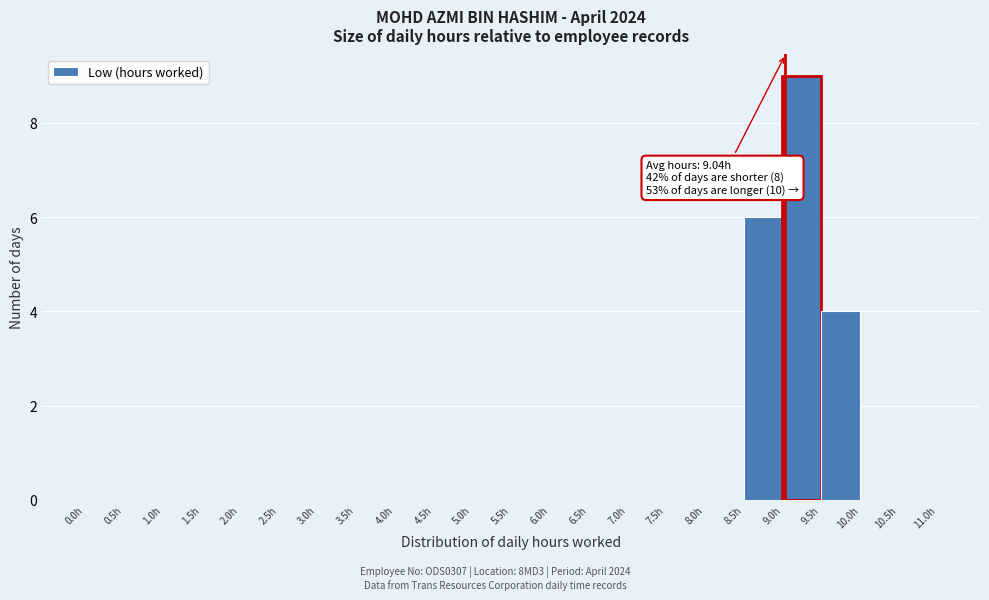

Over which range of the x-axis is the bar tallest?

9.0 to 9.5